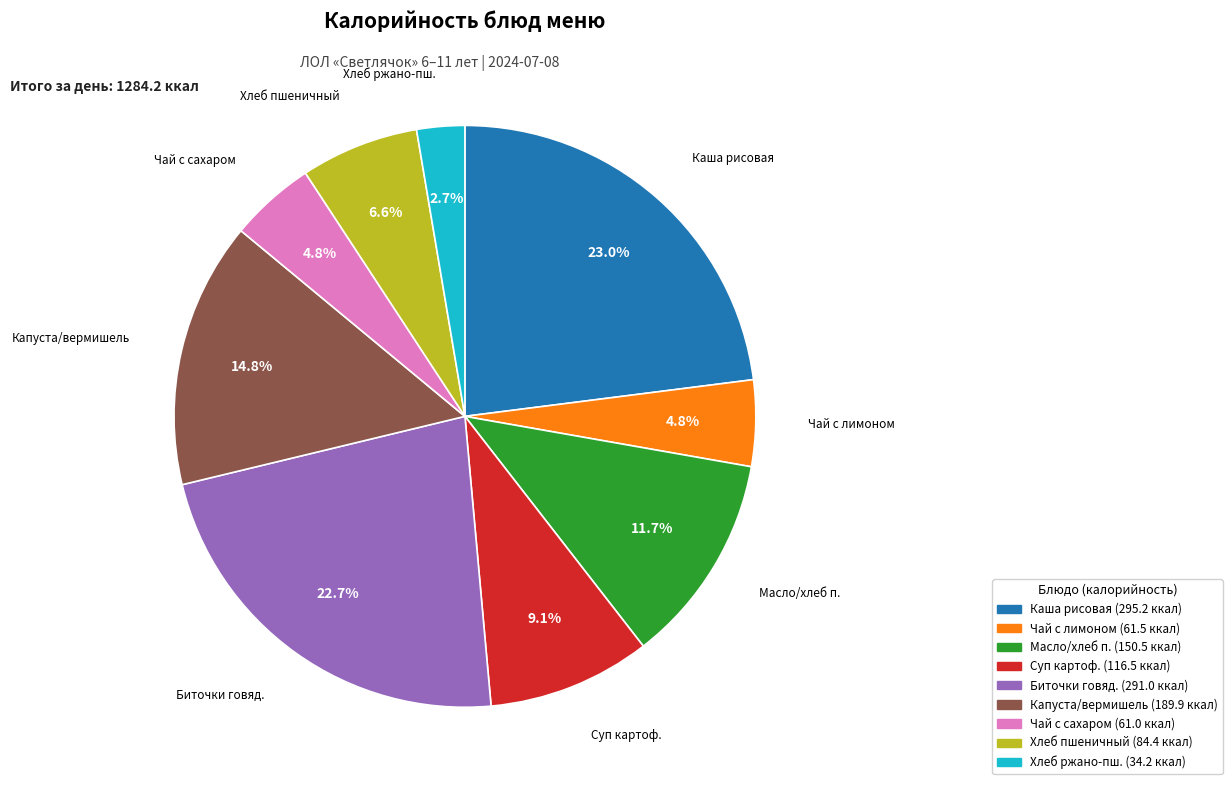

To the nearest percent, what is the average slice percentage?

11%